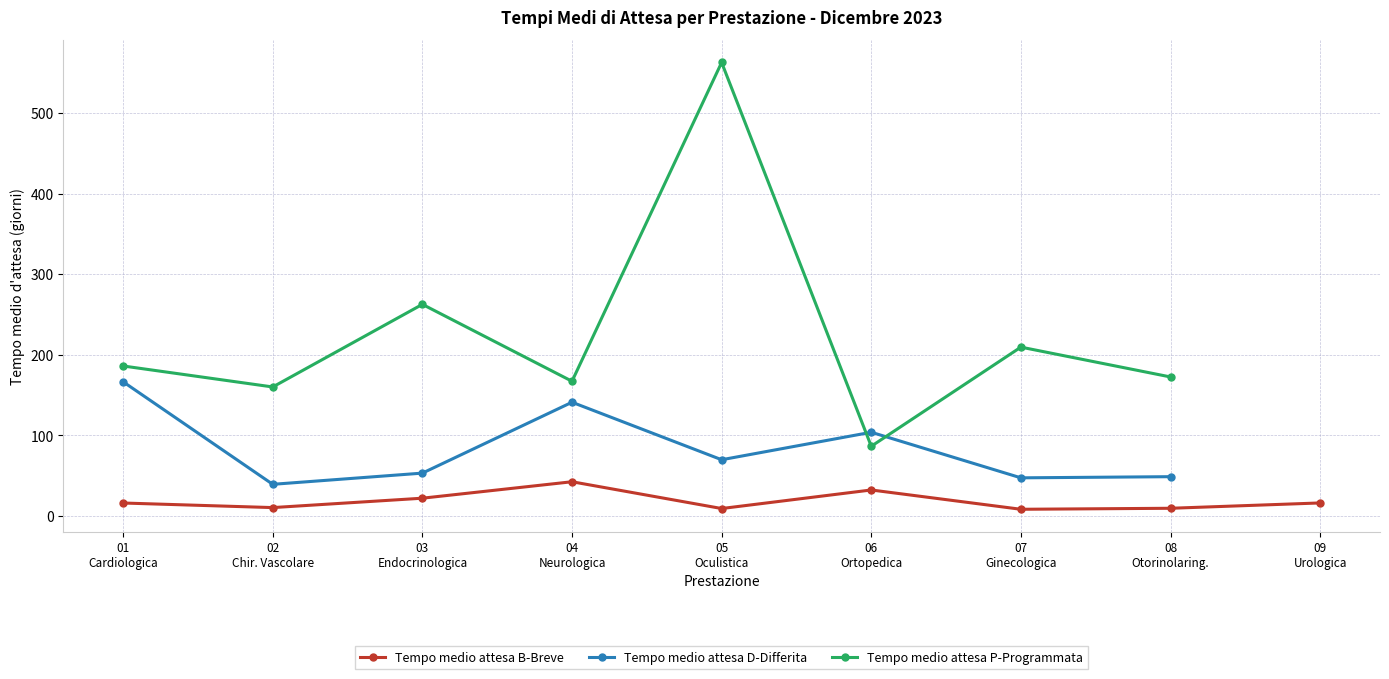

In Tempo medio attesa B-Breve, how many points are lower than both neighbors (excluding endpoints)?

3